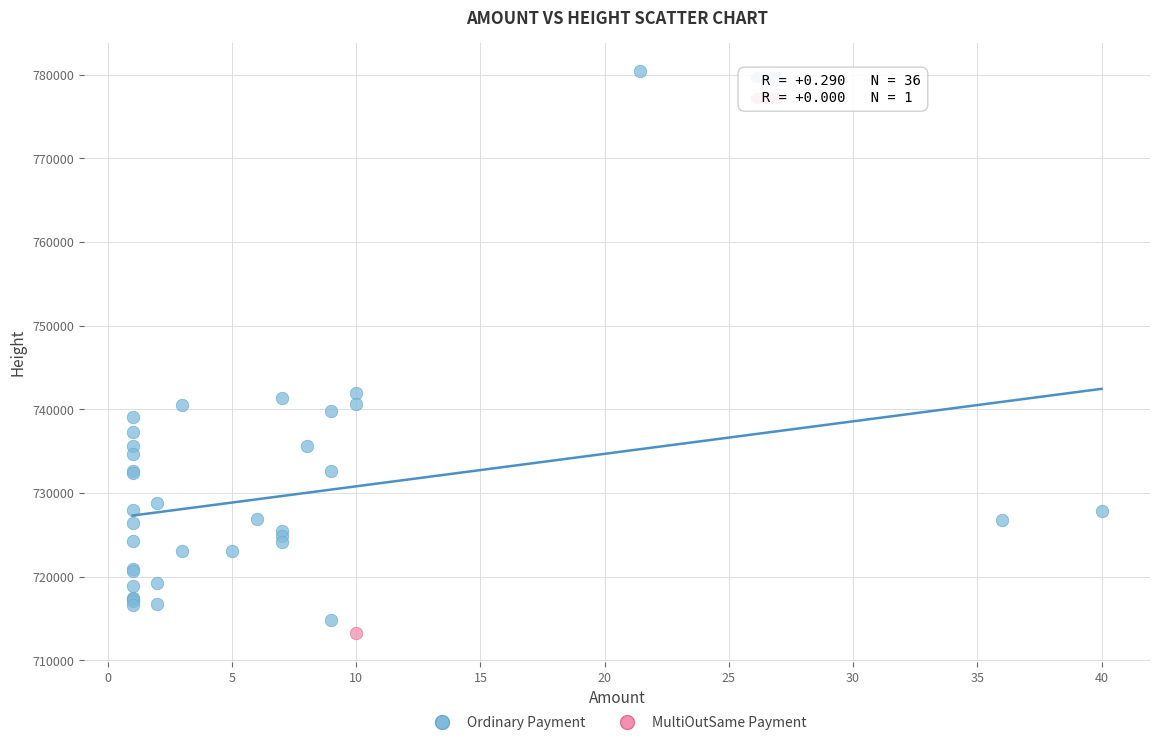

What are all the series names shown in the legend?

Ordinary Payment, MultiOutSame Payment